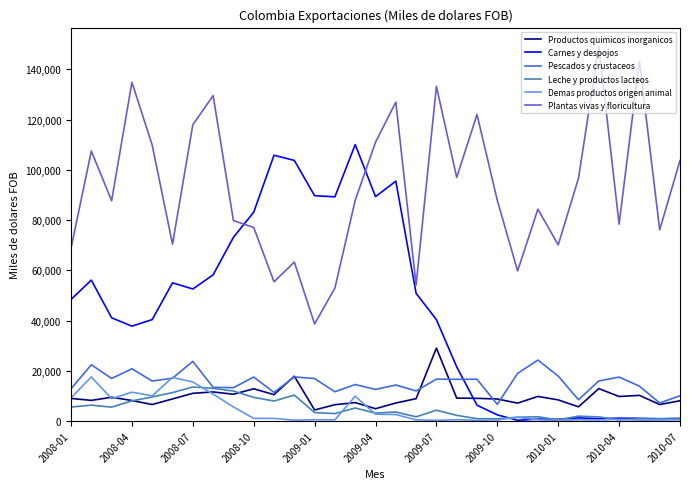

What is the sum of all Pescados y crustaceos values?

475486.8